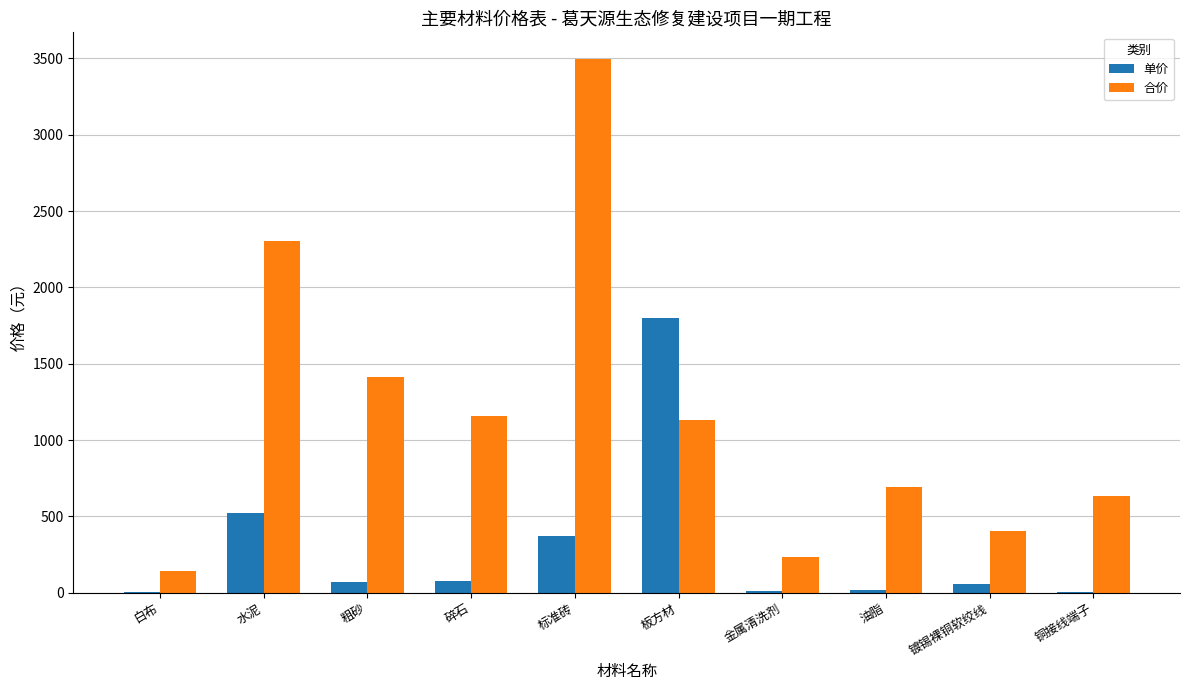

The value of 合价 at 板方材 is 1134.0. True or false?

True